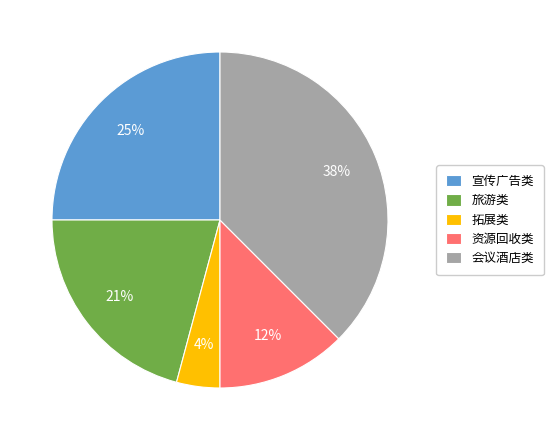

Which slice is the smallest?

拓展类